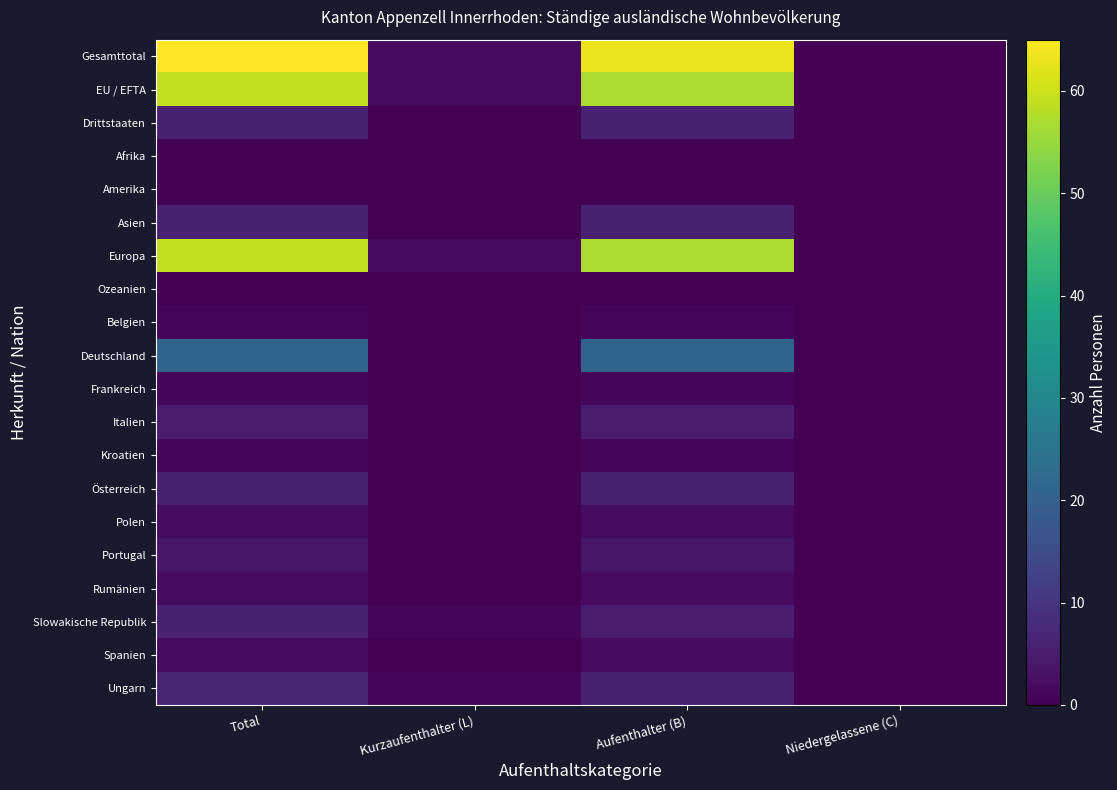

At which category does the chart reach its minimum across all series?

Niedergelassene (C)